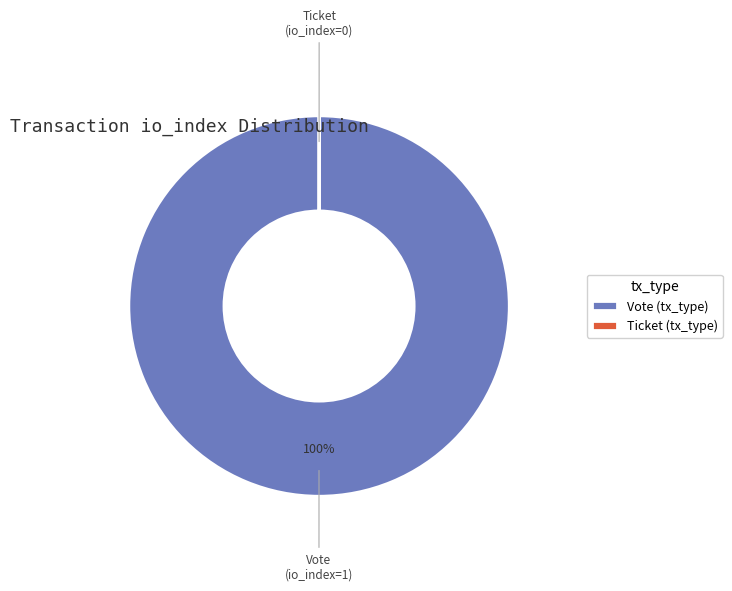

Is there any slice that represents more than half of the pie?

Yes